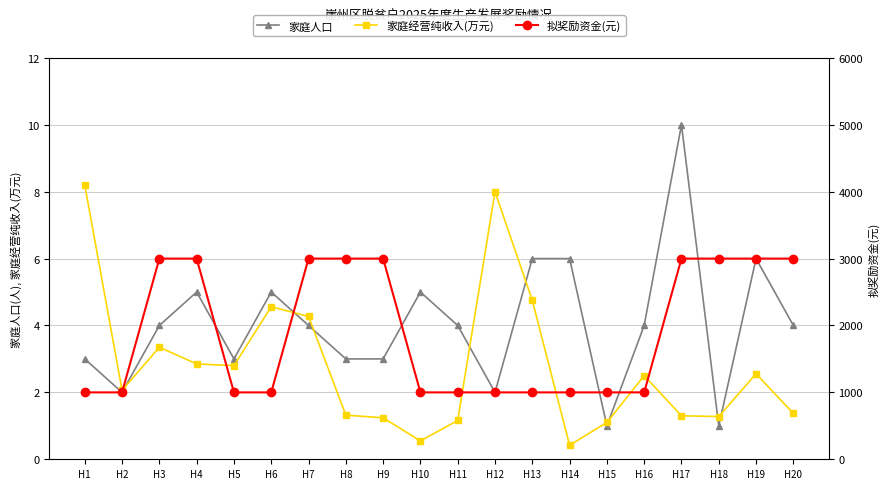

What are all the series names shown in the legend?

家庭人口, 家庭经营纯收入(万元), 拟奖励资金(元)